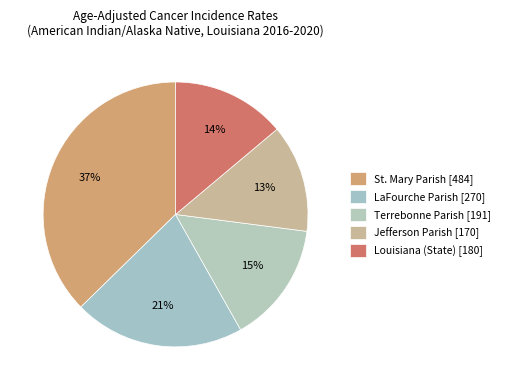

How many segments does this pie chart have?

5